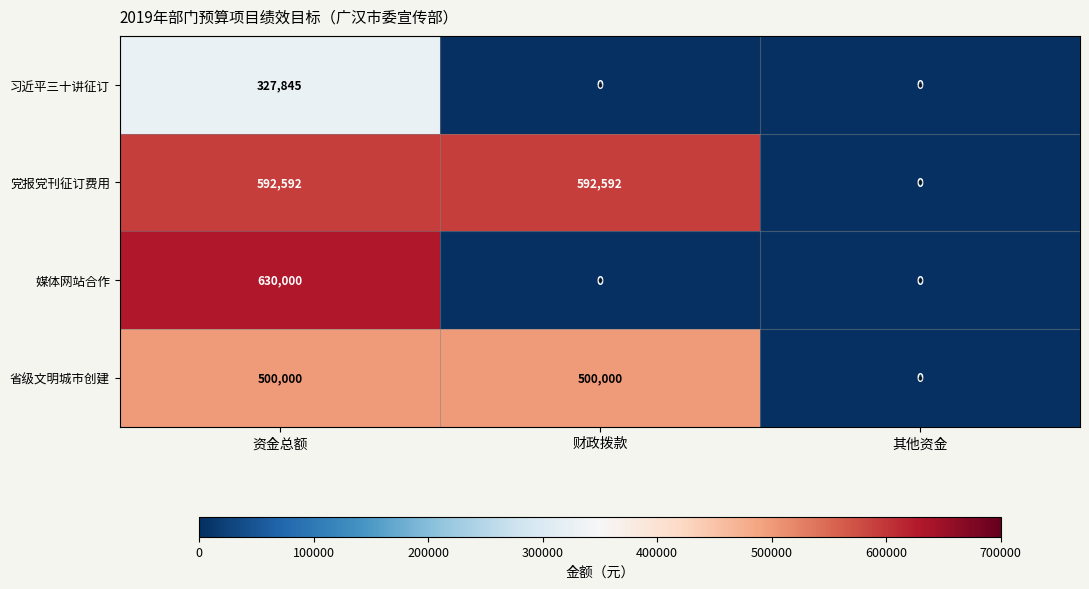

At which category is the sum across all series the highest?

资金总额